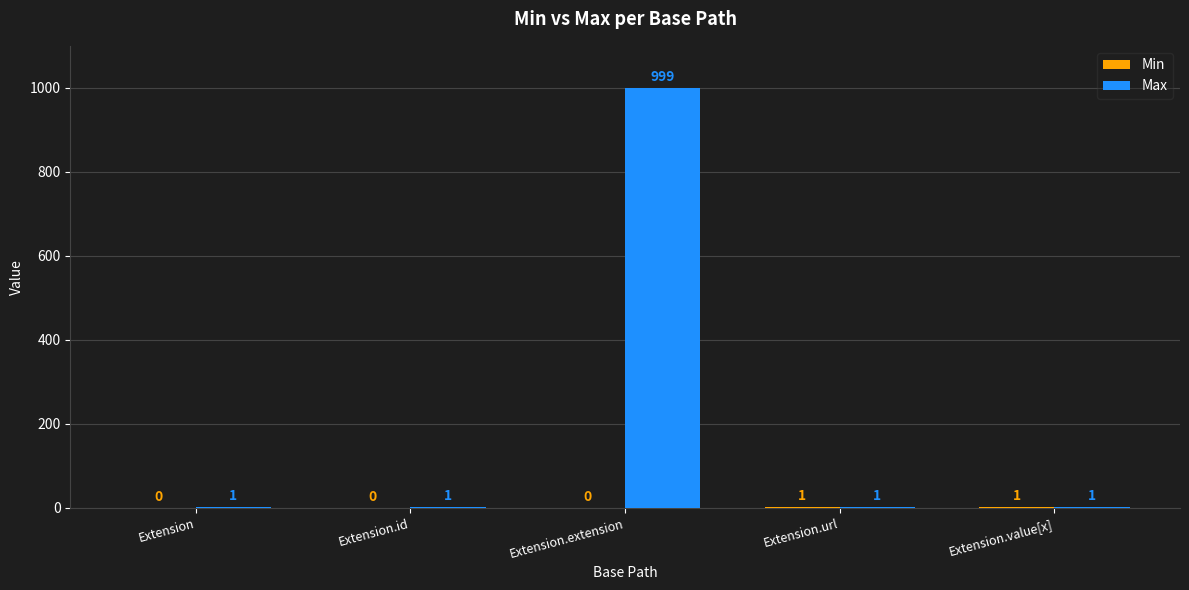

What is the total value across all series at Extension.extension?

999